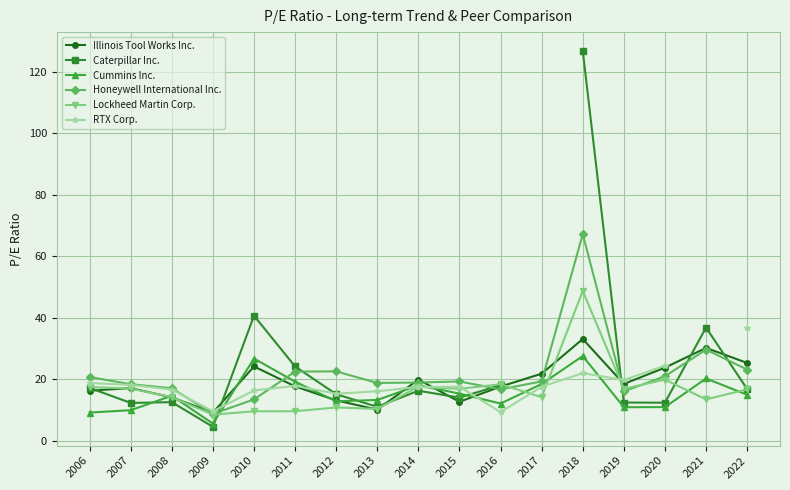

Which category has the lowest value in the Lockheed Martin Corp. series?

2009